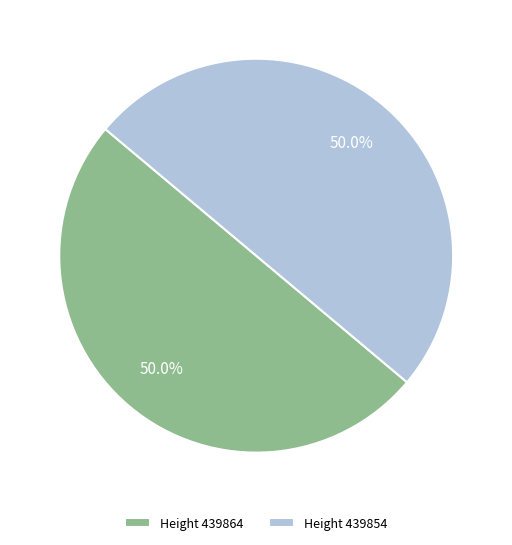

What portion of the pie excludes Height 439864?

50.0%